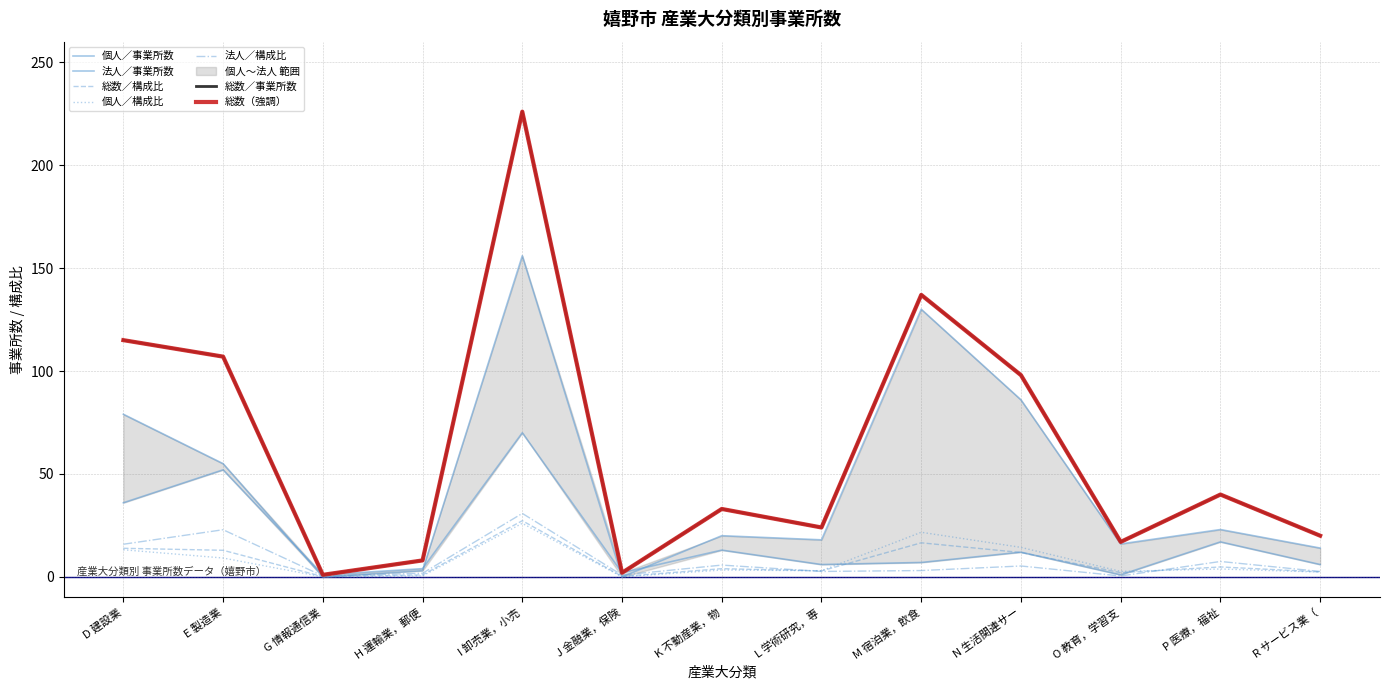

What is the label of the 12th point from the right?

E 製造業